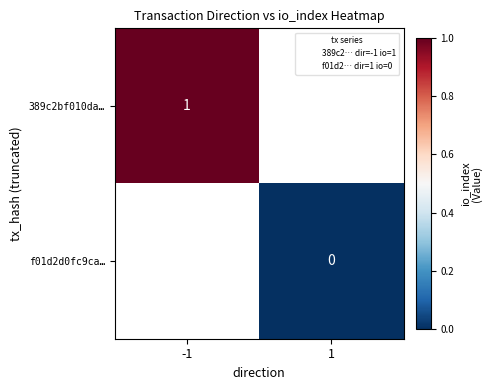

List the series in order of their overall mean, highest first.

389c2bf010da…, f01d2d0fc9ca…